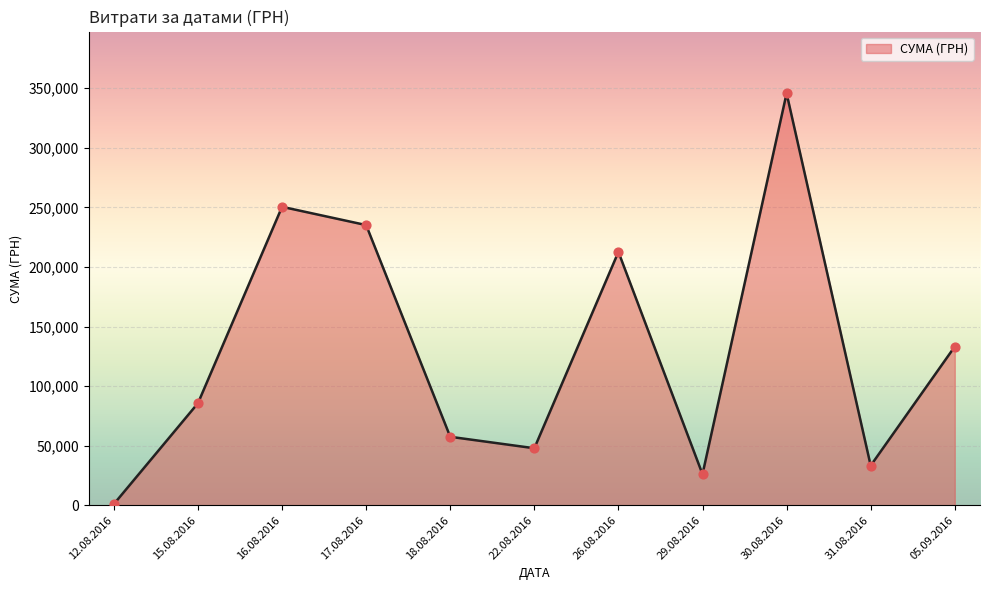

What is the ratio of the value at 15.08.2016 to the value at 05.09.2016?

0.6